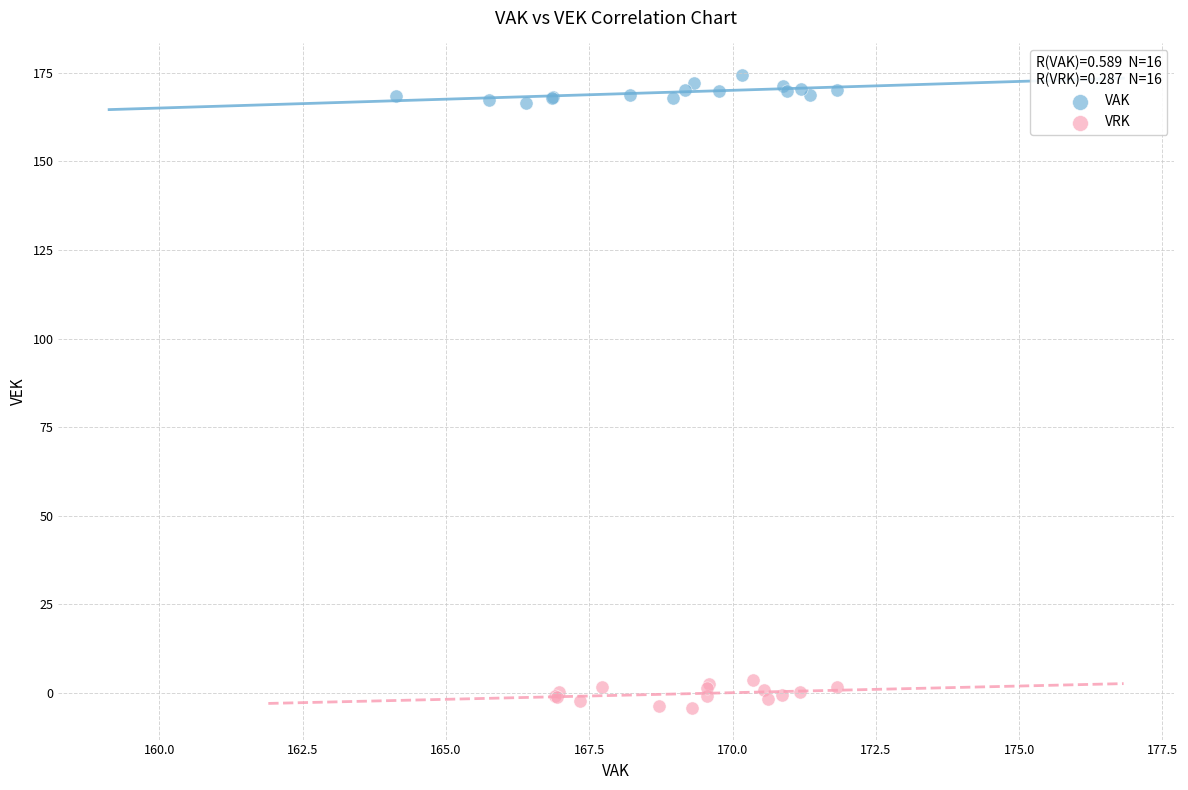

Which series contains the highest Y value?

VAK